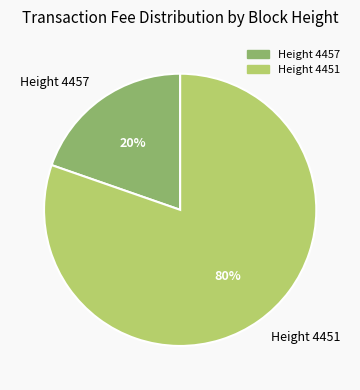

The Height 4457 slice represents 20% of the pie. True or false?

True